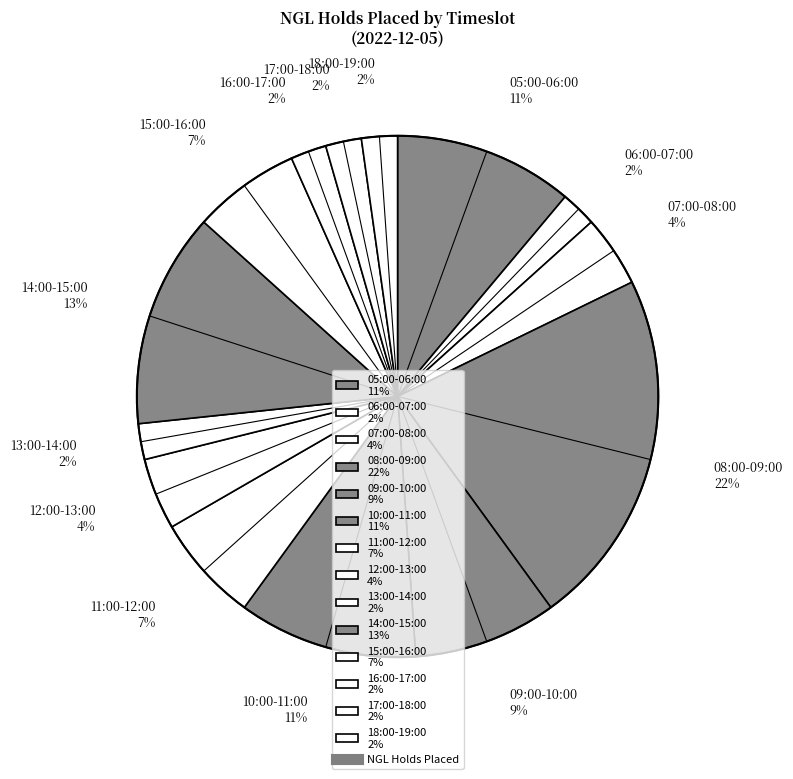

To the nearest percent, what percentage of the pie is 17:00-18:00?

2%